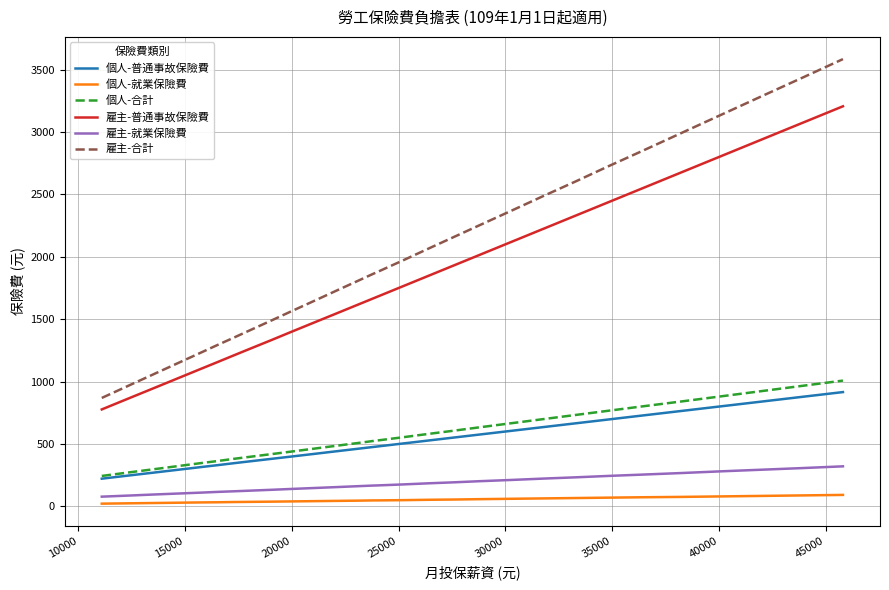

True or false: 雇主-就業保險費 and 個人-合計 intersect in this chart.

False